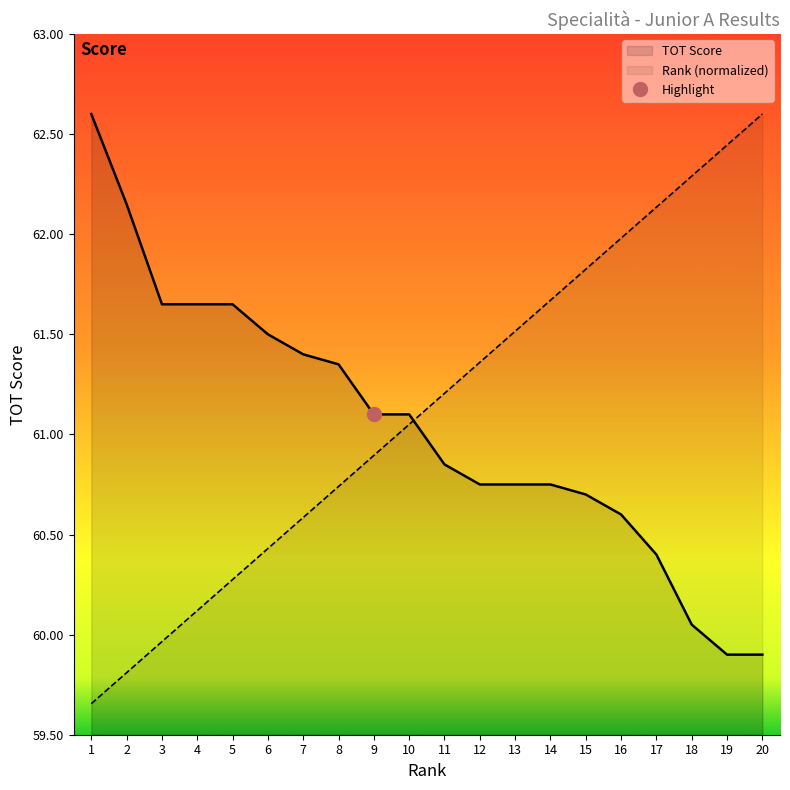

What is the total value across all series at 15?

122.5